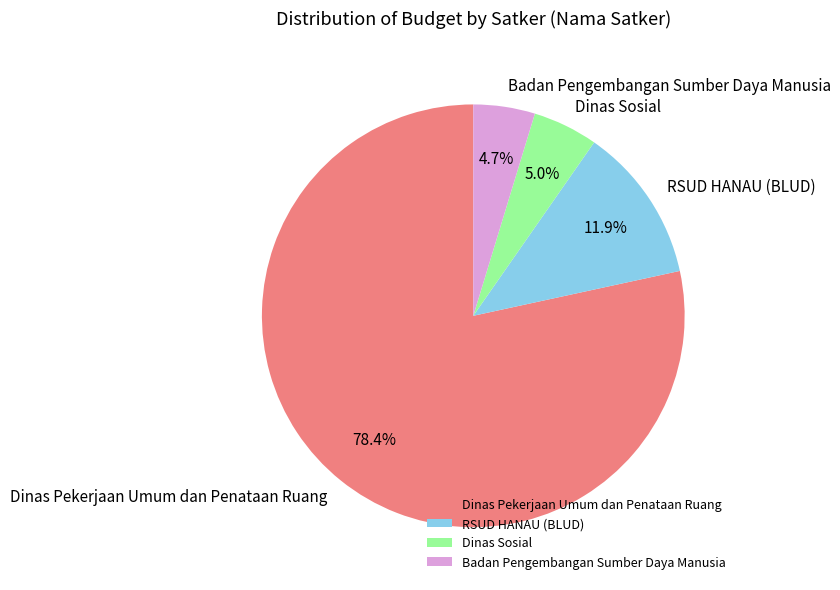

What portion of the pie excludes Dinas Pekerjaan Umum dan Penataan Ruang?

21.6%